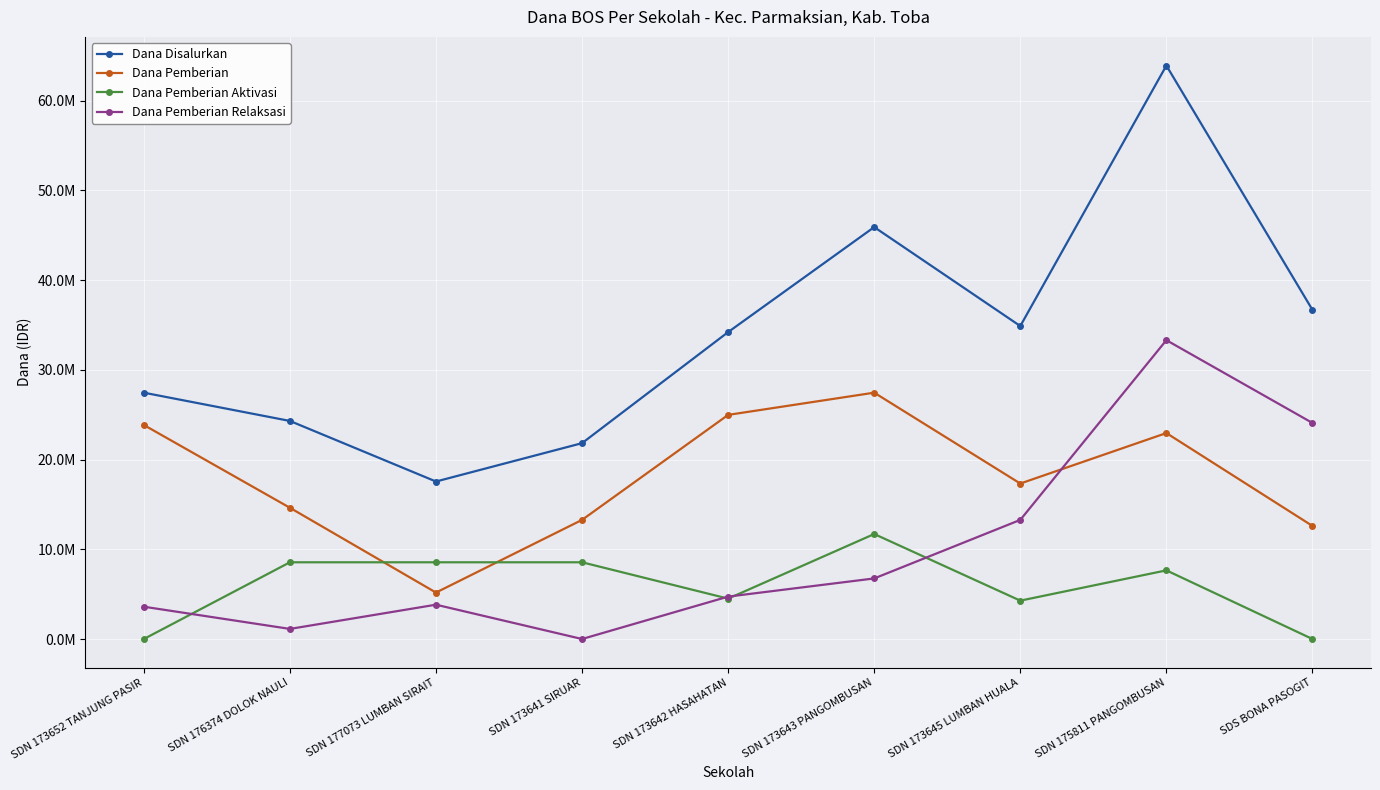

What are all the series names shown in the legend?

Dana Disalurkan, Dana Pemberian, Dana Pemberian Aktivasi, Dana Pemberian Relaksasi